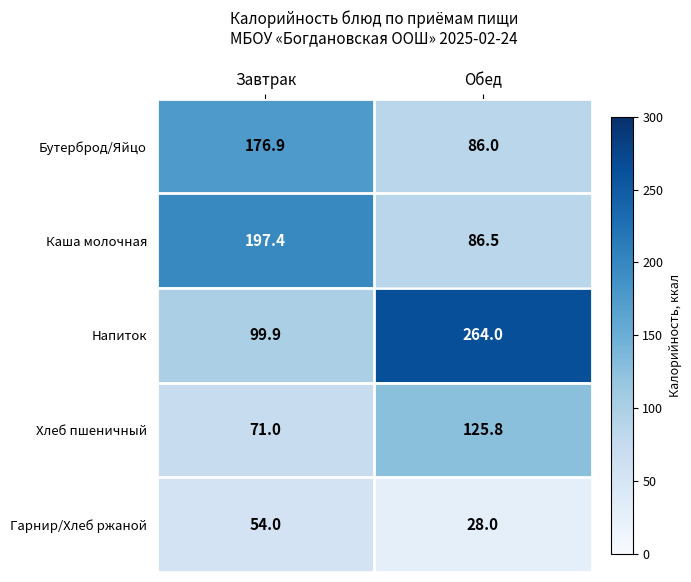

At Завтрак, list the series in order from smallest to largest.

Гарнир/Хлеб ржаной, Хлеб пшеничный, Напиток, Бутерброд/Яйцо, Каша молочная